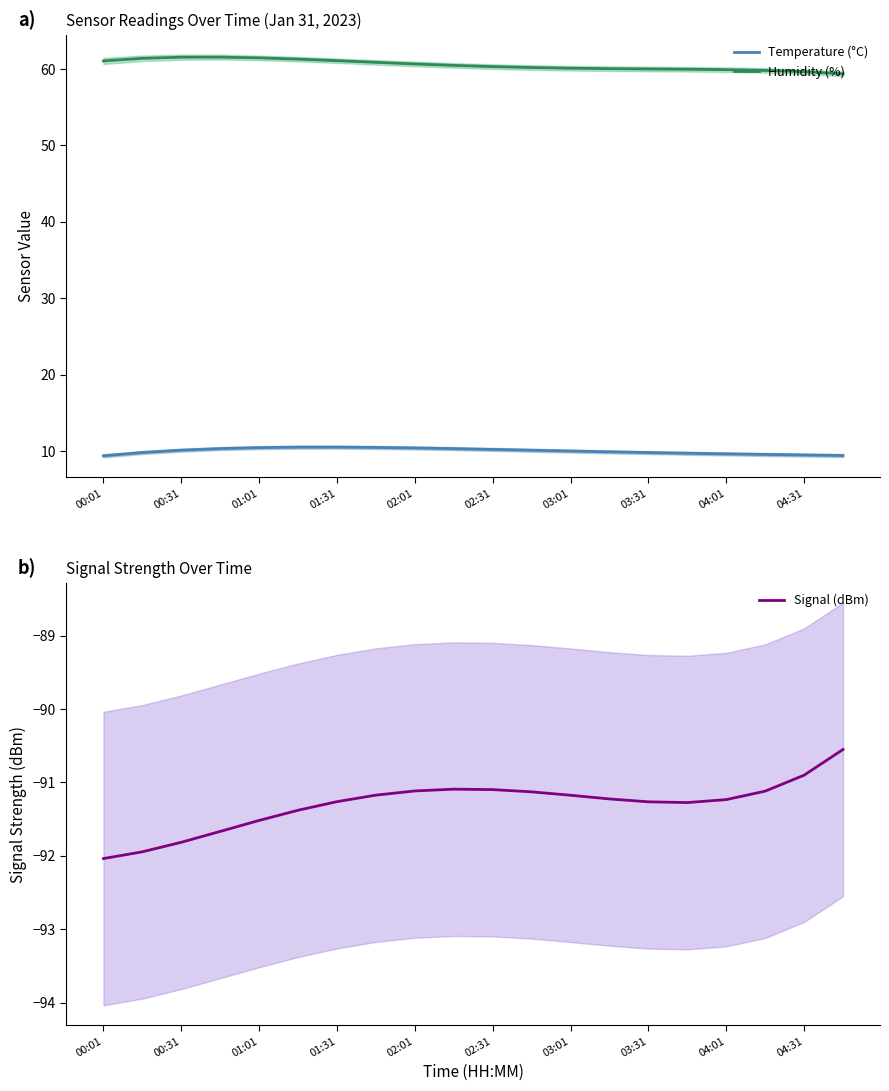

True or false: Humidity (%) and Temperature (°C) intersect in this chart.

False